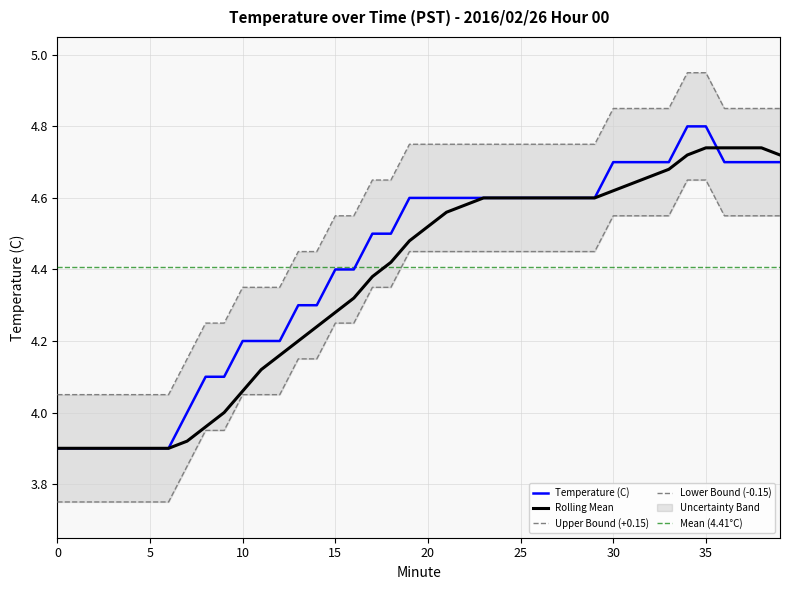

Is it true that the value at 33 is 8.4?

False